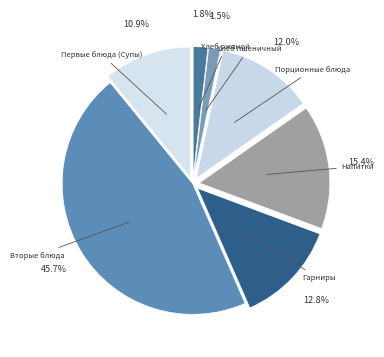

Rank the categories by value from highest to lowest.

Вторые блюда, Напитки, Гарниры, Порционные блюда, Первые блюда (Супы), Хлеб ржаной, Хлеб пшеничный